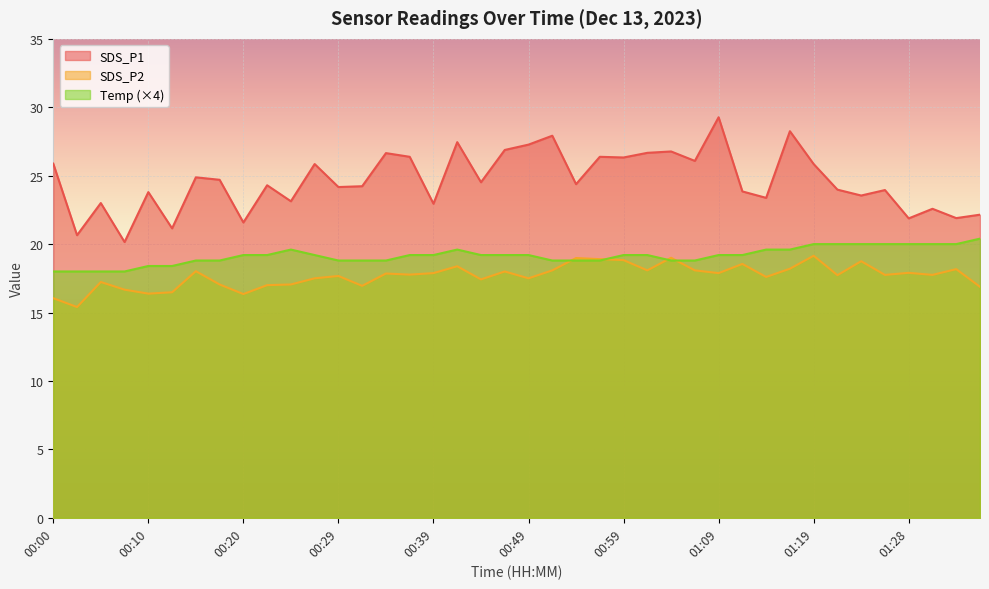

Does the chart display data point markers on the line(s)?

No